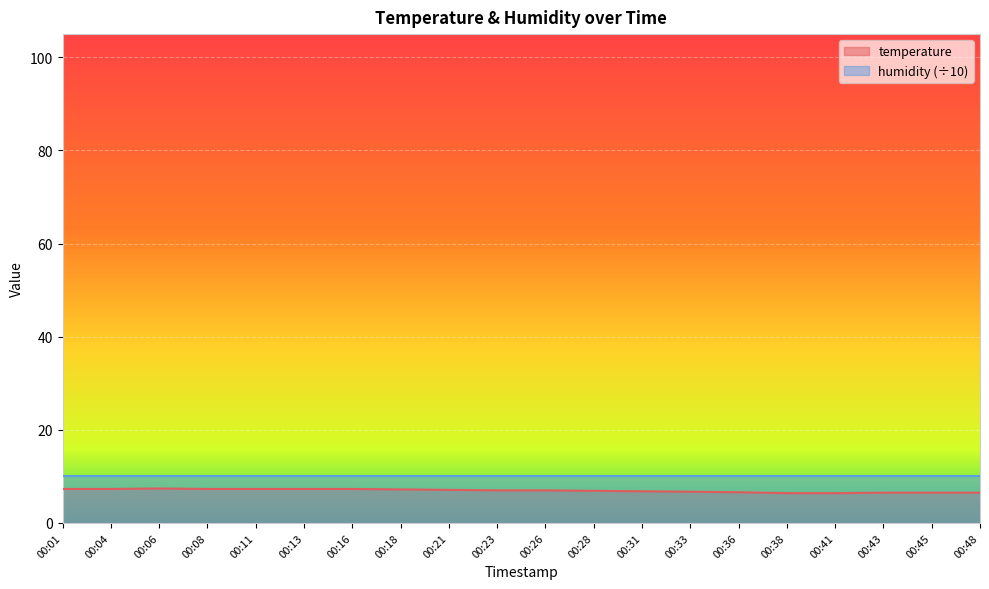

Reading left to right, list all the values displayed in this chart.

7.3	7.3	7.4	7.3	7.3	7.3	7.3	7.2	7.1	7.0	7.0	6.9	6.8	6.7	6.6	6.4	6.4	6.5	6.5	6.5